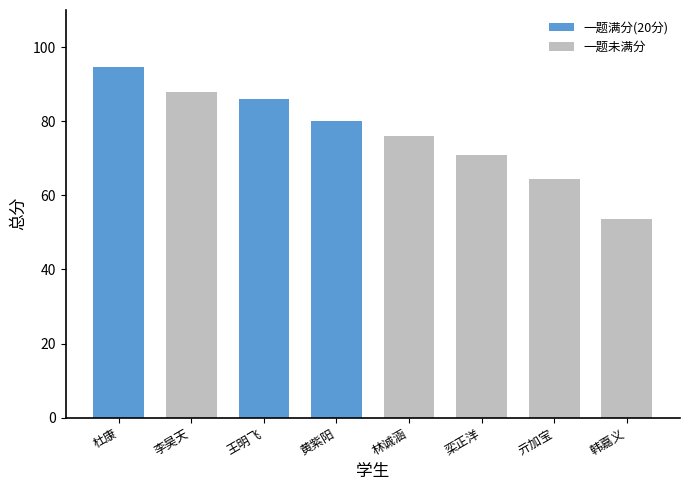

Which has a higher value, 王明飞 or 林诚涵?

王明飞